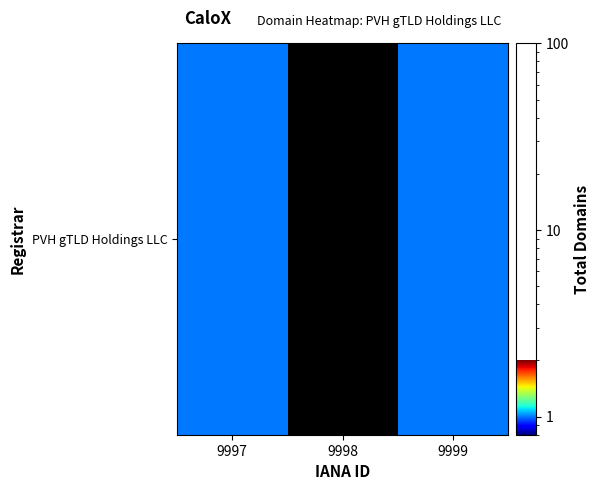

The value at 9999 is 1.0. True or false?

True